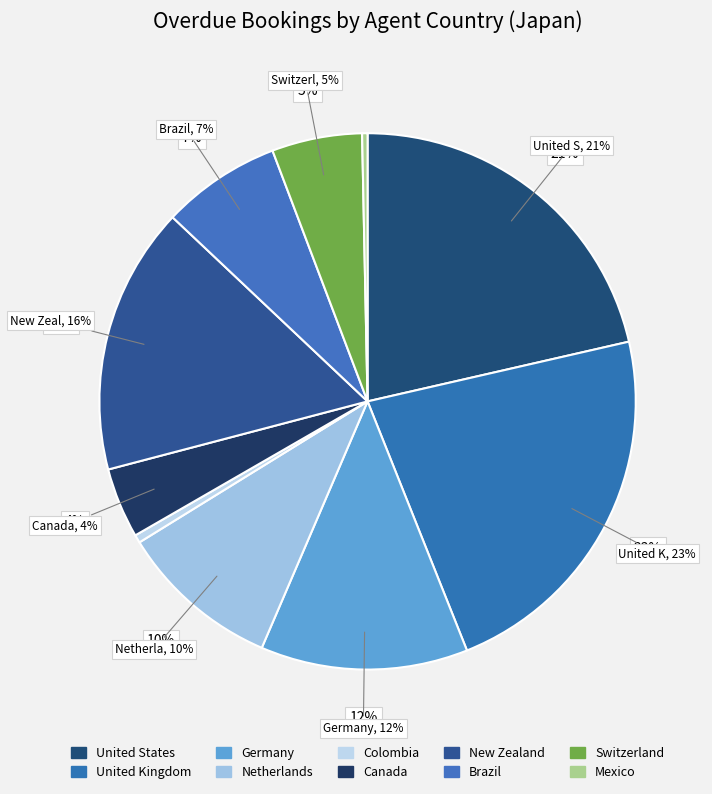

What percentage is the Switzerland slice, to the nearest percent?

5%